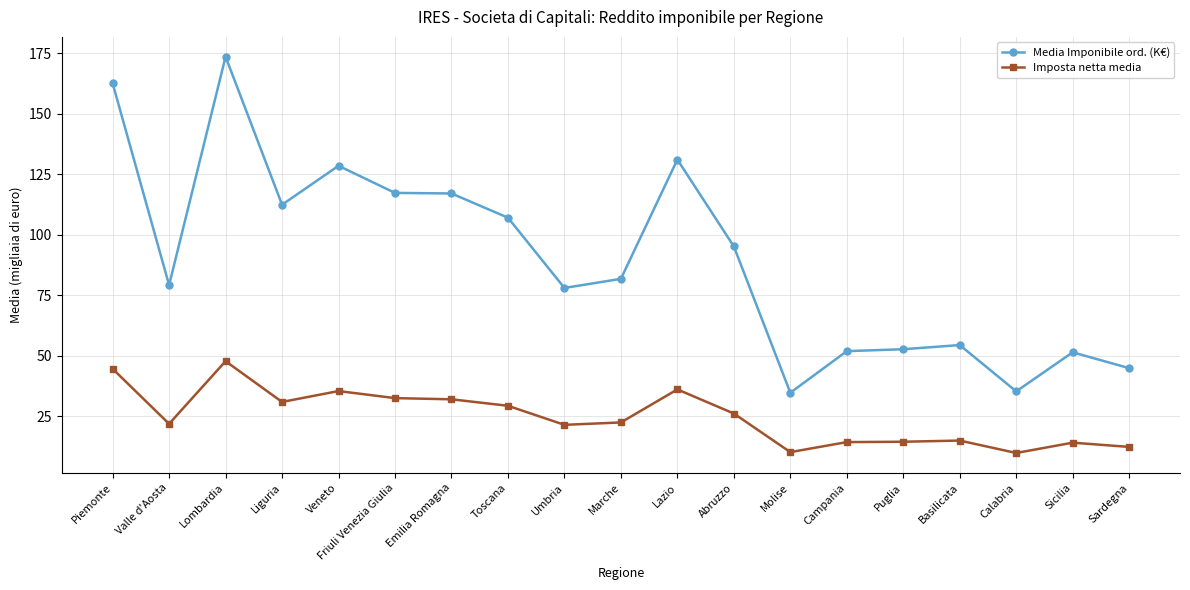

What are all the series names shown in the legend?

Media Imponibile ord. (K€), Imposta netta media